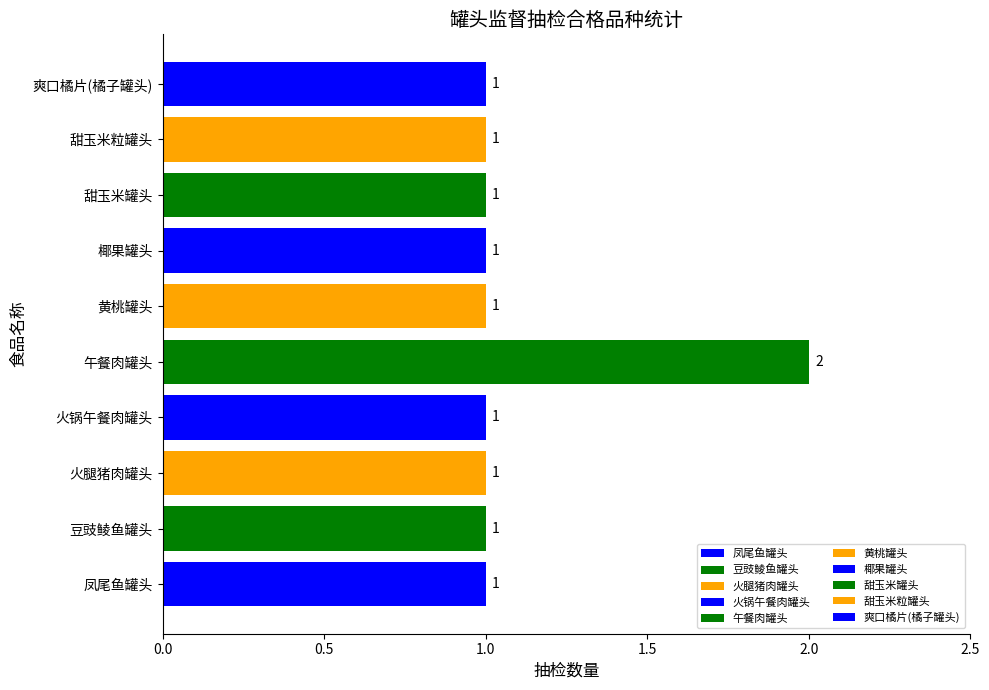

Which category has the highest value across all series?

午餐肉罐头